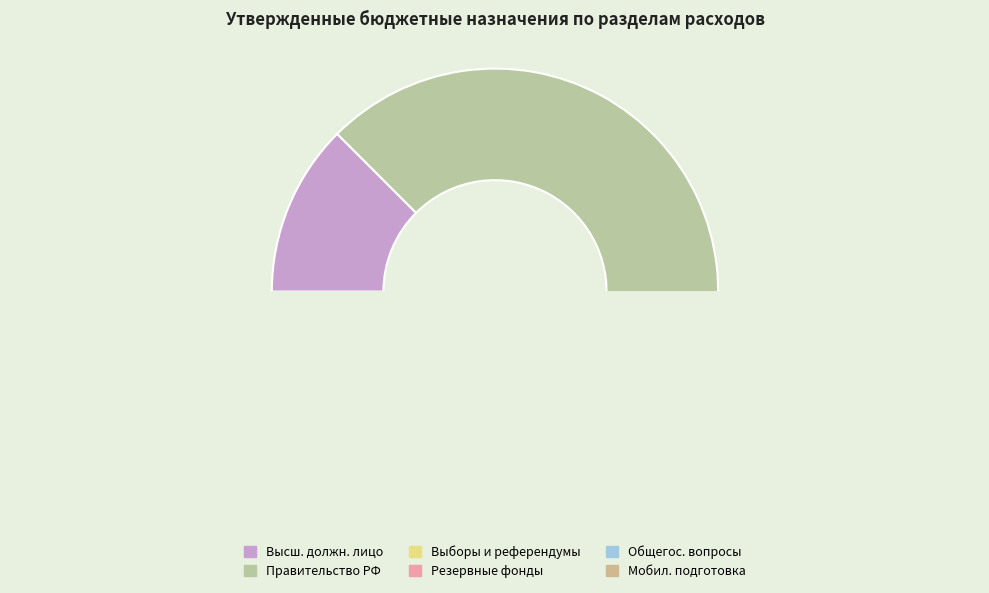

Is there a majority slice in this chart?

Yes